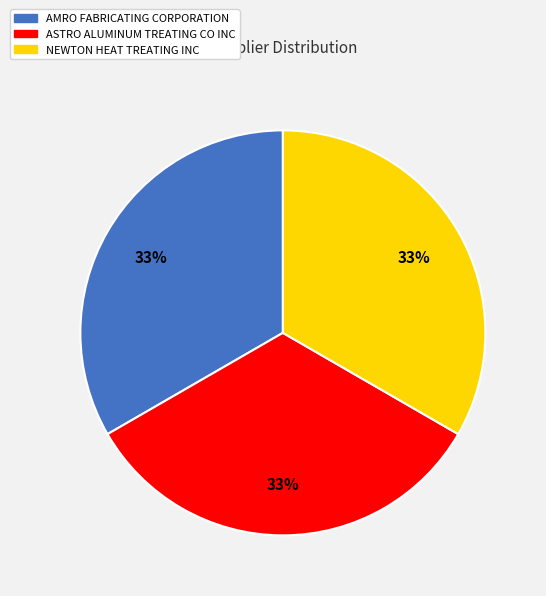

What is the ratio of the value at ASTRO ALUMINUM TREATING CO INC to the value at AMRO FABRICATING CORPORATION?

1.0